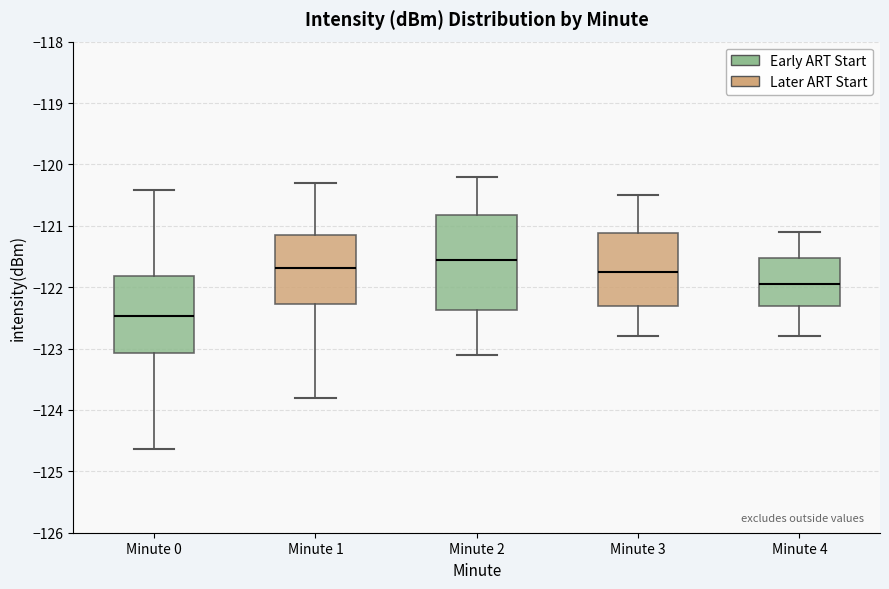

Reading left to right, read every box against the y-axis: the position of its median line, the range the box covers, and the ends of its whiskers. The values are not printed on the chart, so give them approximately, as read against the axis.

Minute 0: median -122.5, box -123.1 to -121.8, whiskers -124.6 to -120.4
Minute 1: median -121.7, box -122.3 to -121.1, whiskers -123.8 to -120.3
Minute 2: median -121.5, box -122.4 to -120.8, whiskers -123.1 to -120.2
Minute 3: median -121.7, box -122.3 to -121.1, whiskers -122.8 to -120.5
Minute 4: median -121.9, box -122.3 to -121.5, whiskers -122.8 to -121.1